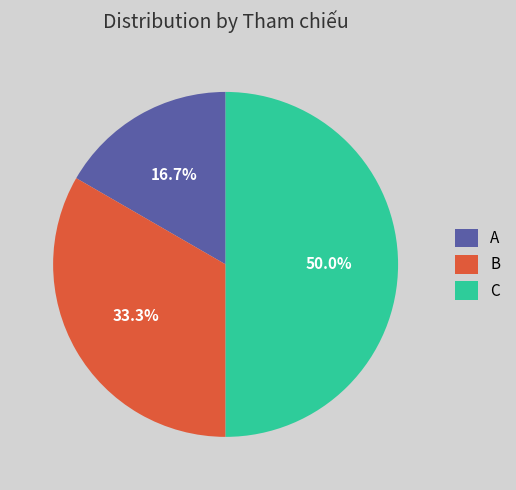

What percentage is the B slice, to the nearest percent?

33%